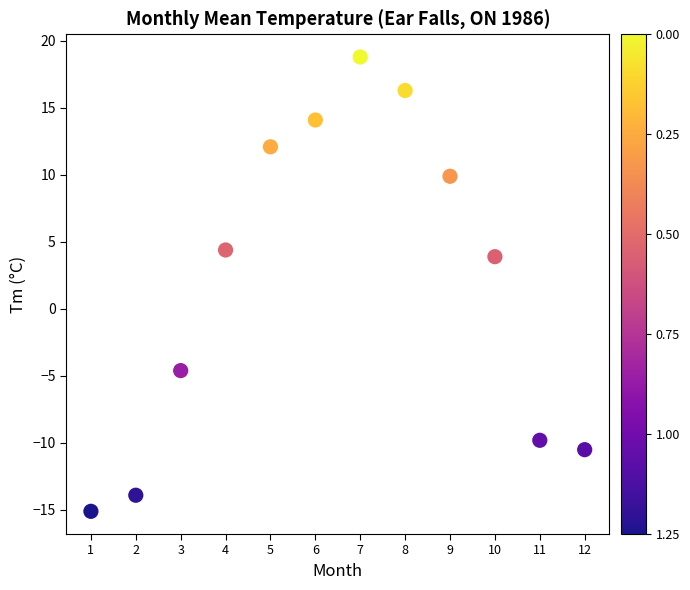

What is the range of Y values (max minus min)?

33.9